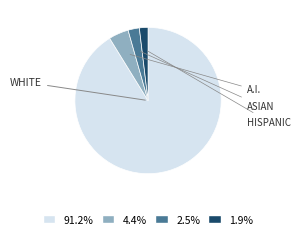

Is there a majority slice in this chart?

Yes